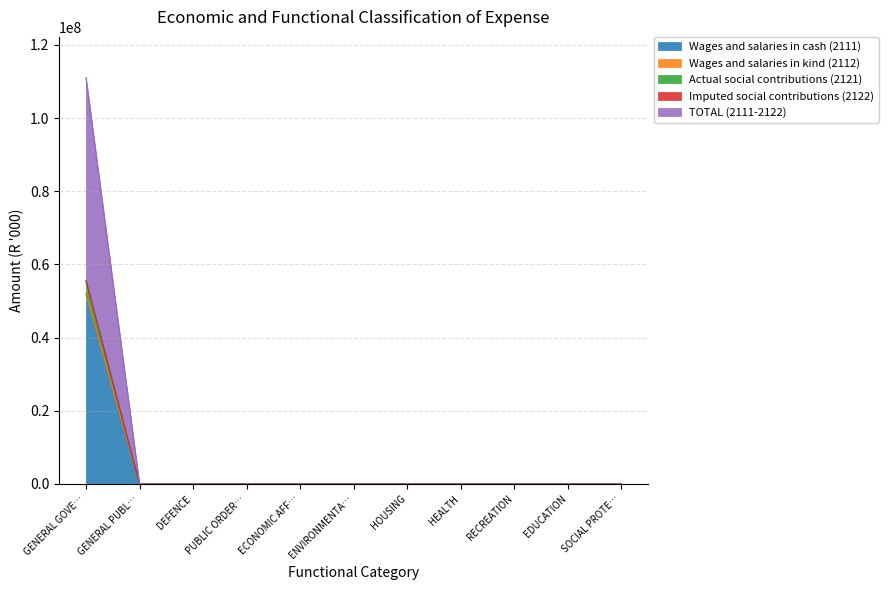

Does the chart have visible grid lines?

Yes